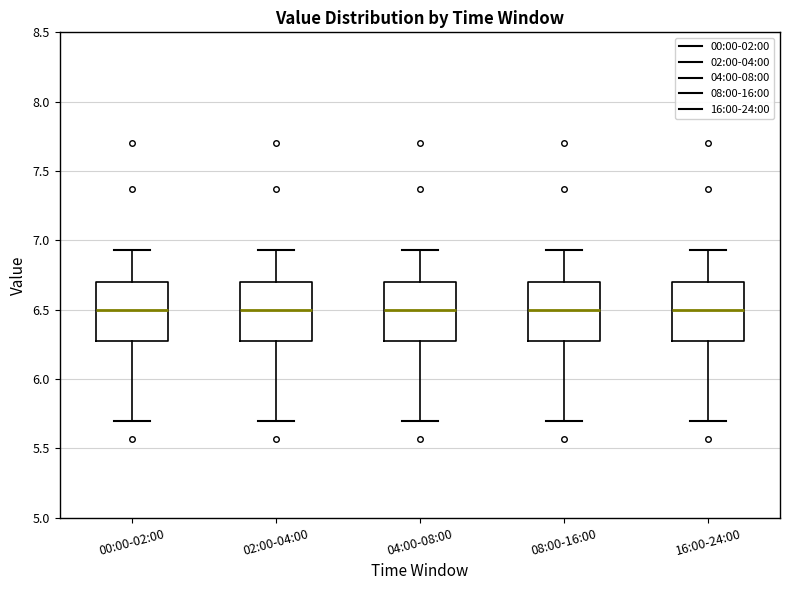

Where is the lower edge of the box for 02:00-04:00 on the y-axis? The values are not printed on the chart, so give them approximately, as read against the axis.

6.30